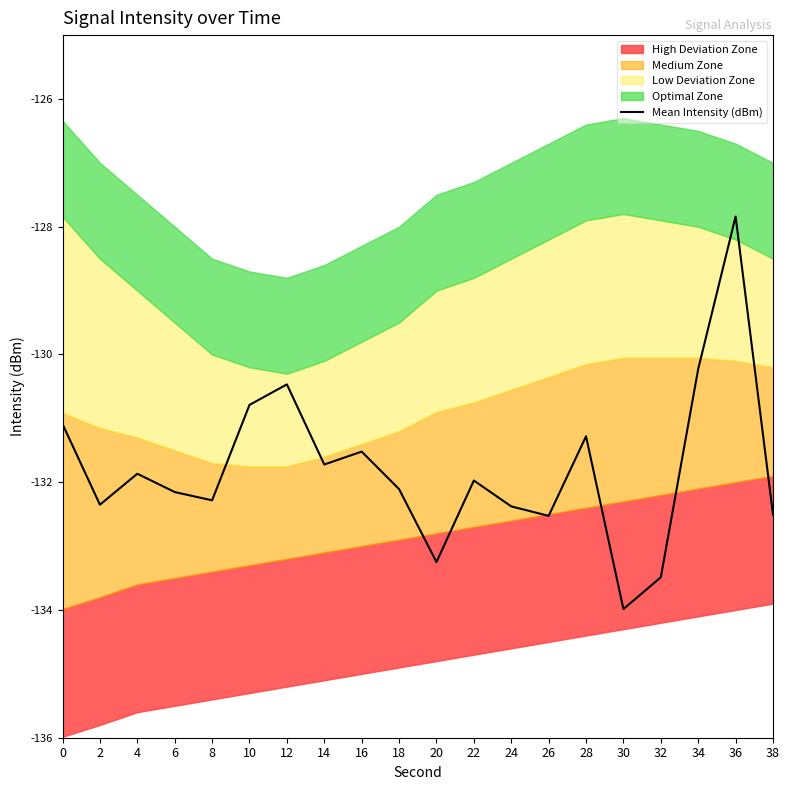

What is the minimum value shown in the chart?

-134.0